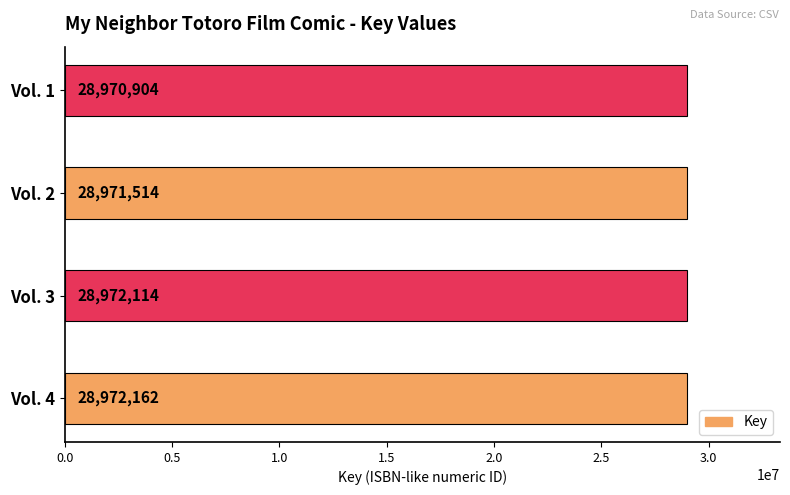

Rank the categories by value from highest to lowest.

Vol. 4, Vol. 3, Vol. 2, Vol. 1